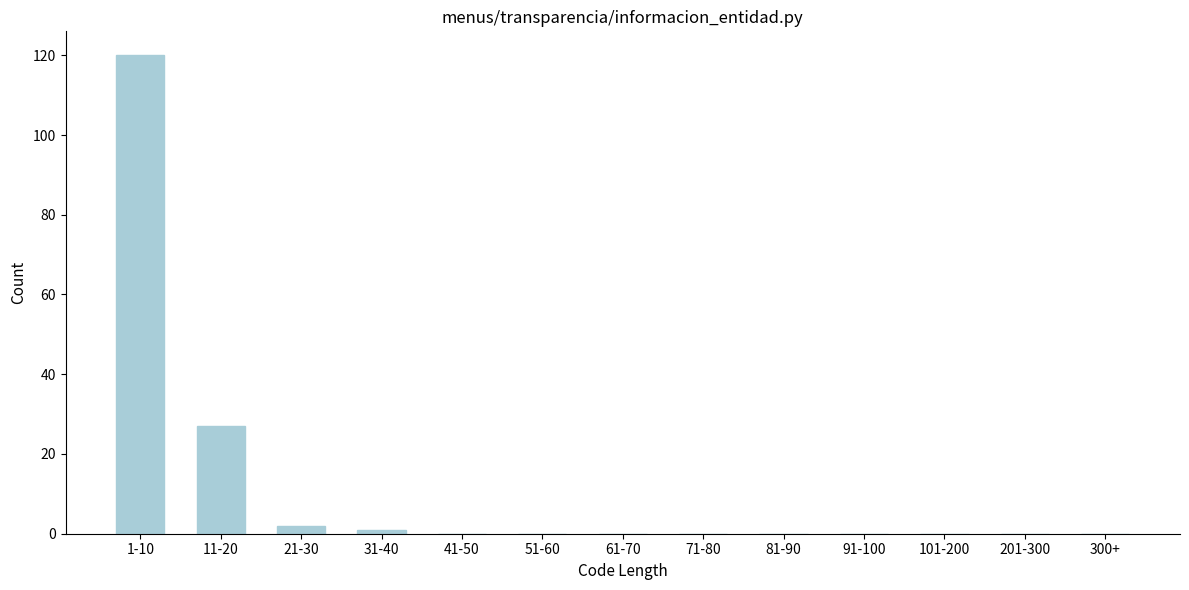

Reading left to right, what are all the values shown in this chart?

1-10=120	11-20=27	21-30=2	31-40=1	41-50=0	51-60=0	61-70=0	71-80=0	81-90=0	91-100=0	101-200=0	201-300=0	300+=0